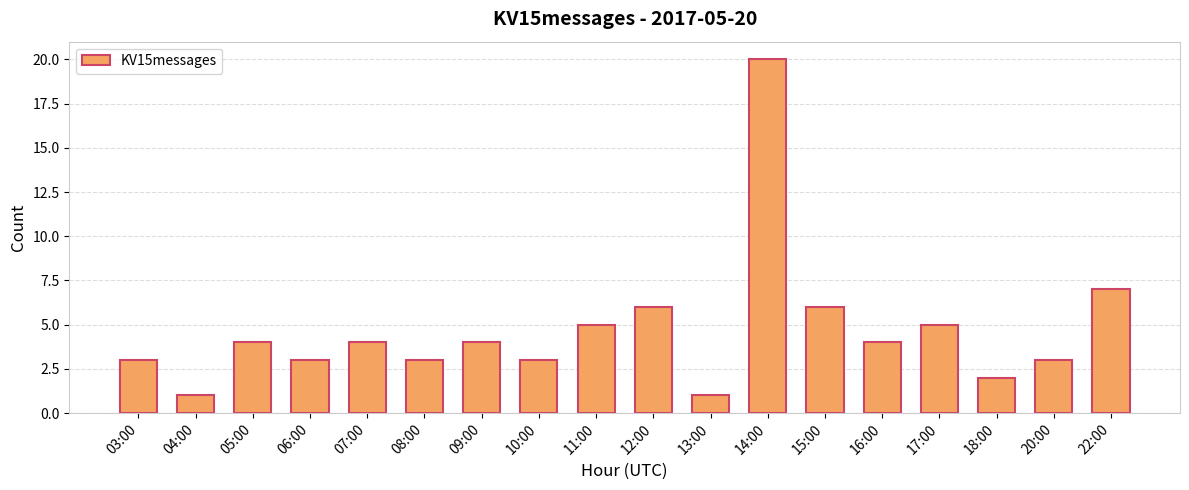

What is the difference between the values at 15:00 and 14:00?

14